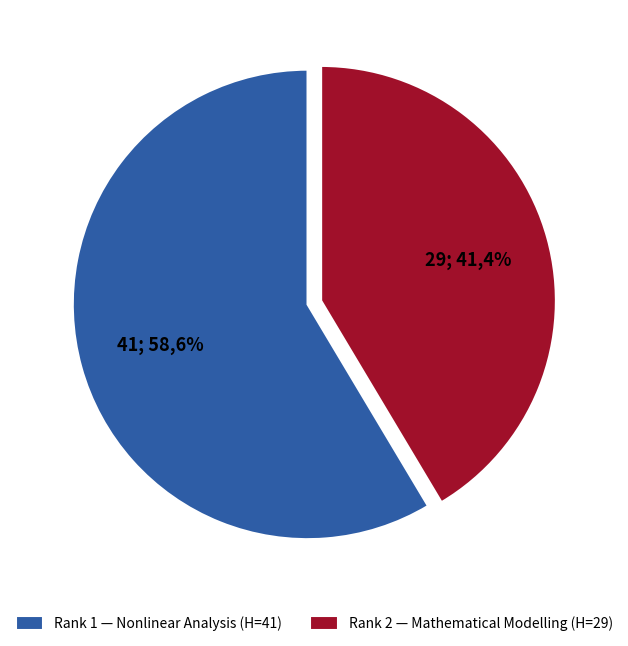

How many slices are in this pie chart?

2